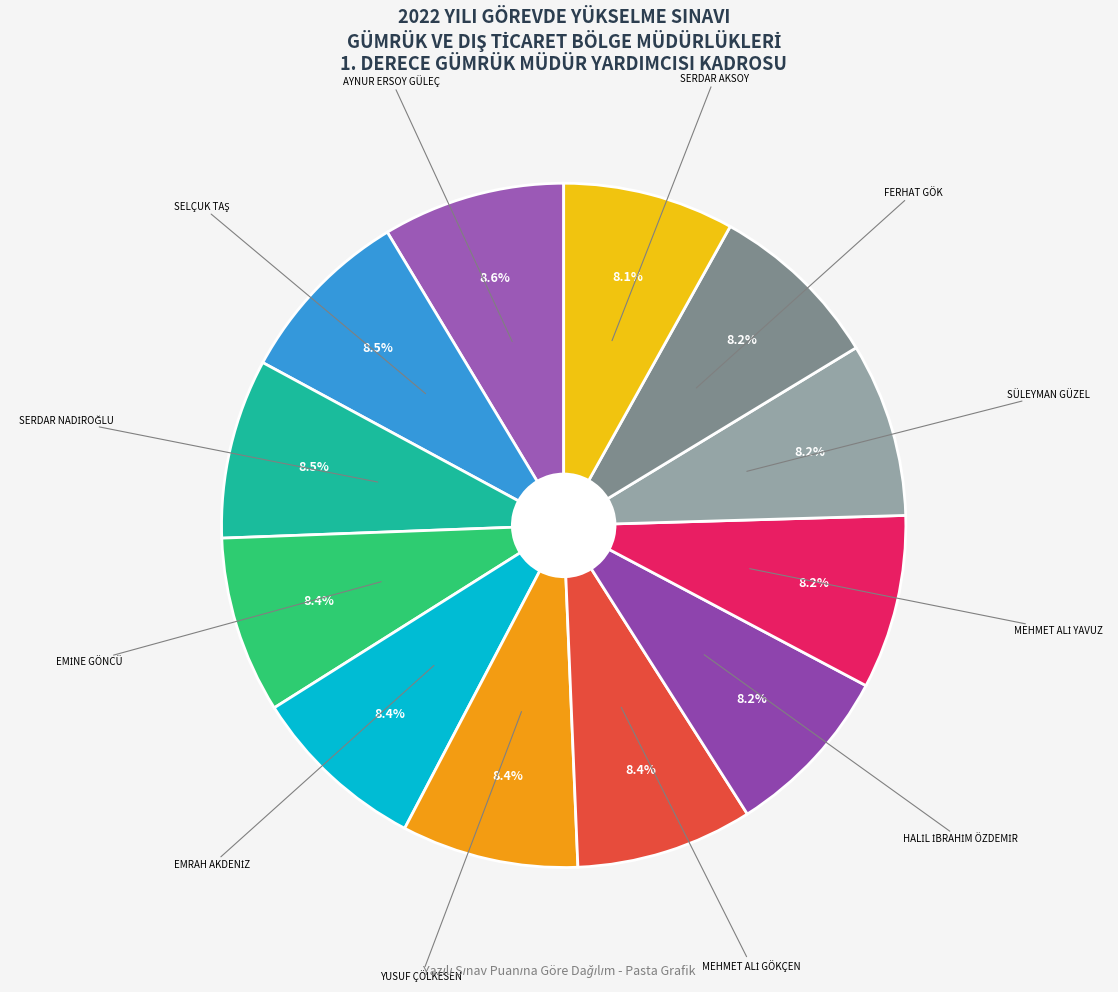

How many slices are in this pie chart?

12